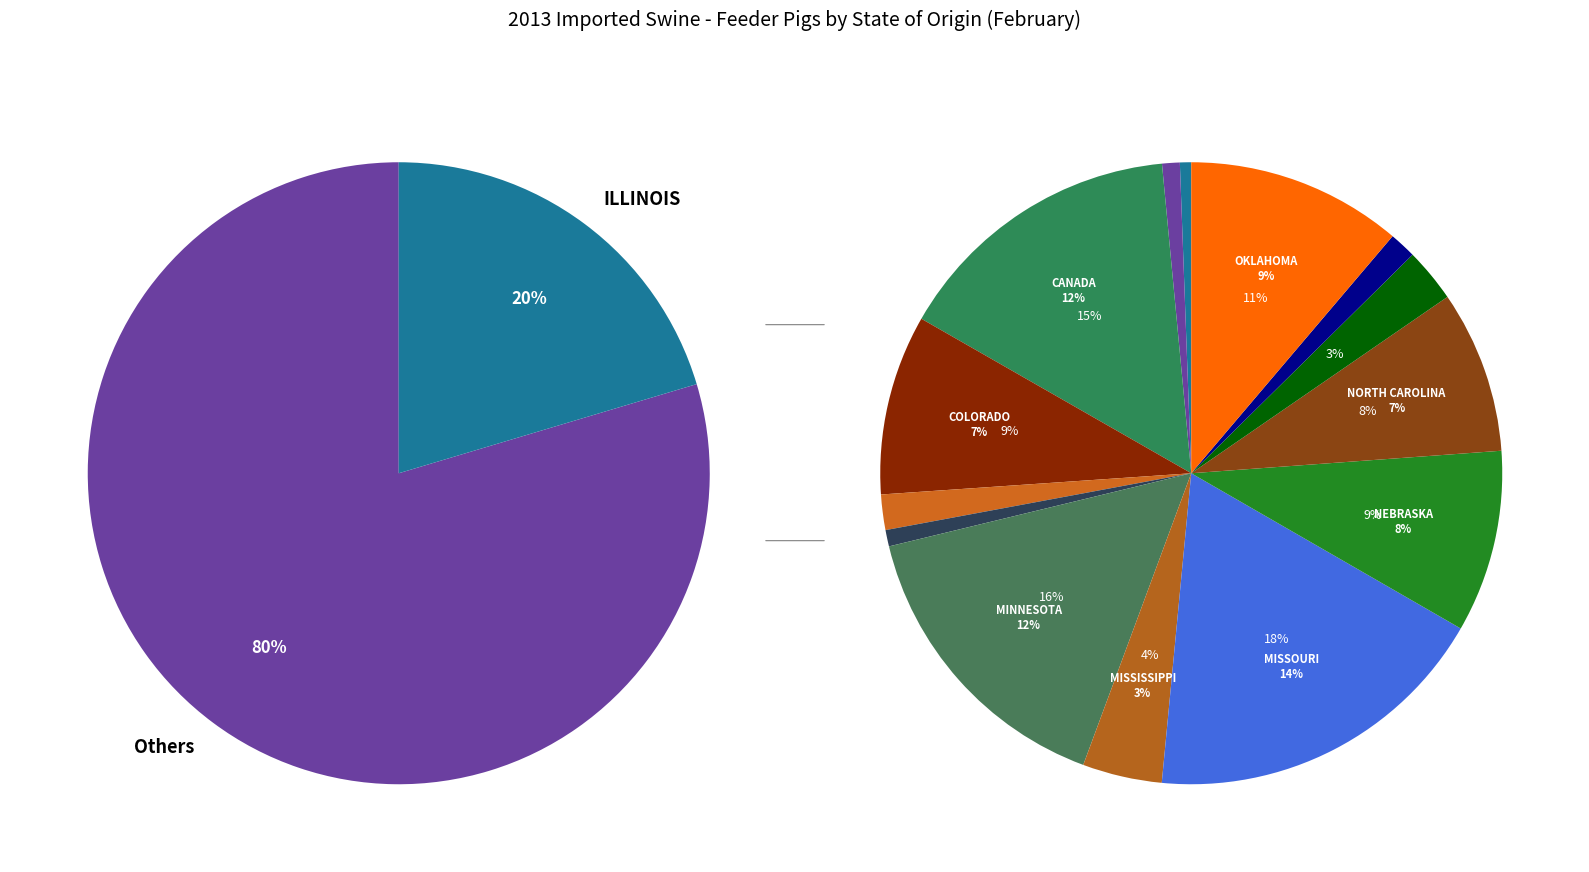

What is the change in value from INDIANA to MISSISSIPPI?

+32462